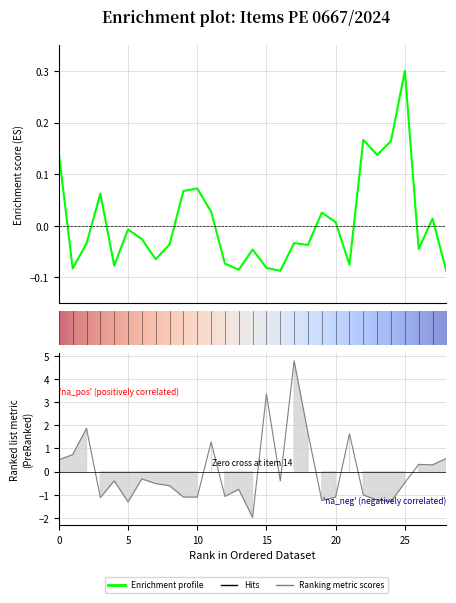

How many data points does each series have?

29